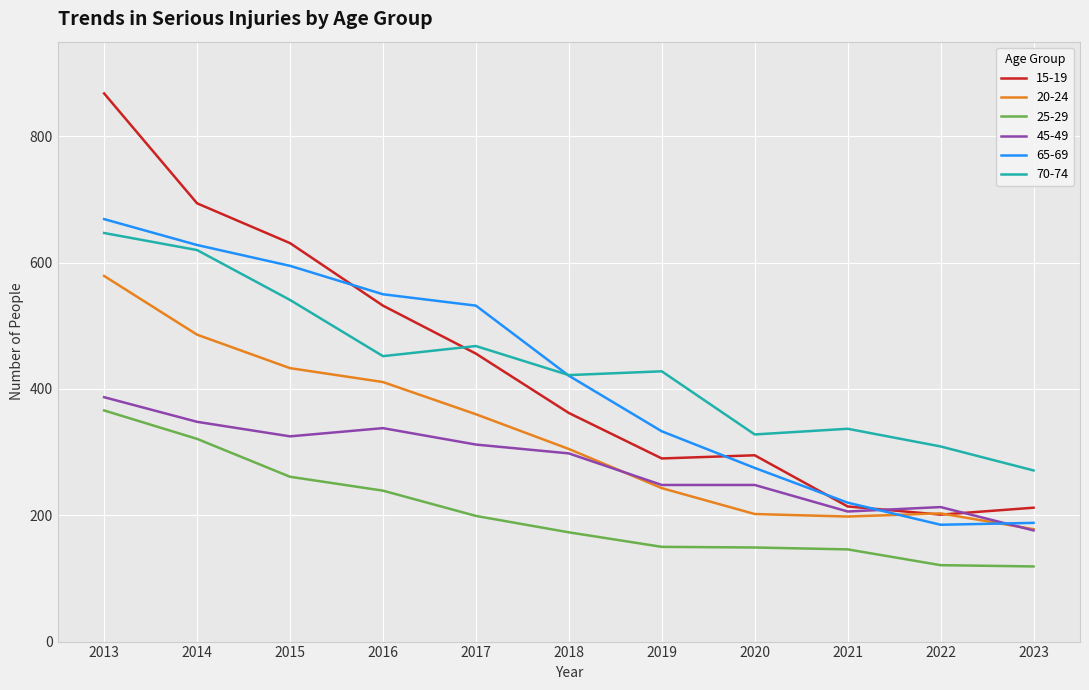

What is the sum of all 15-19 values?

4755